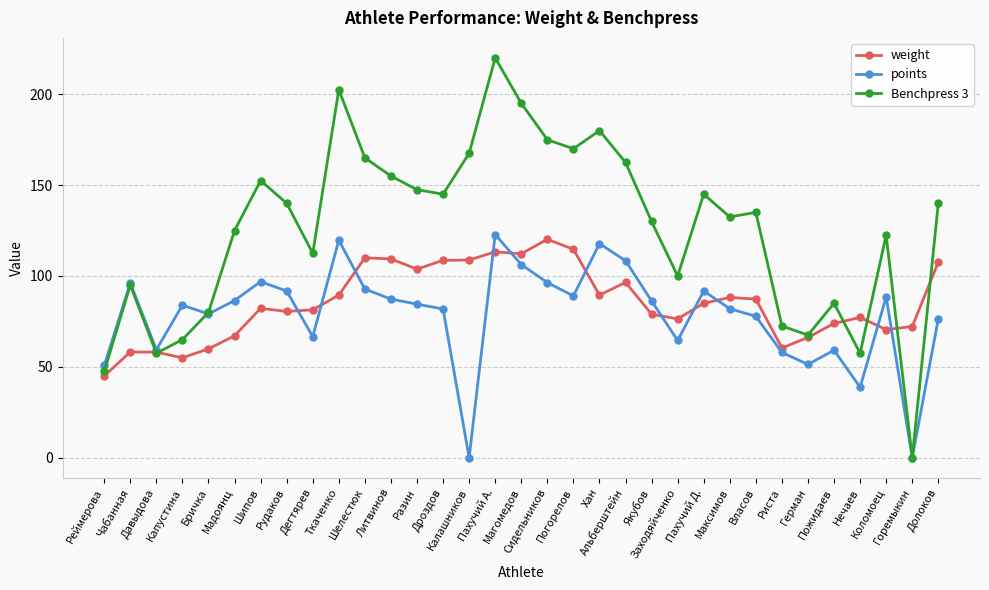

Which series has the largest total across all categories?

Benchpress 3